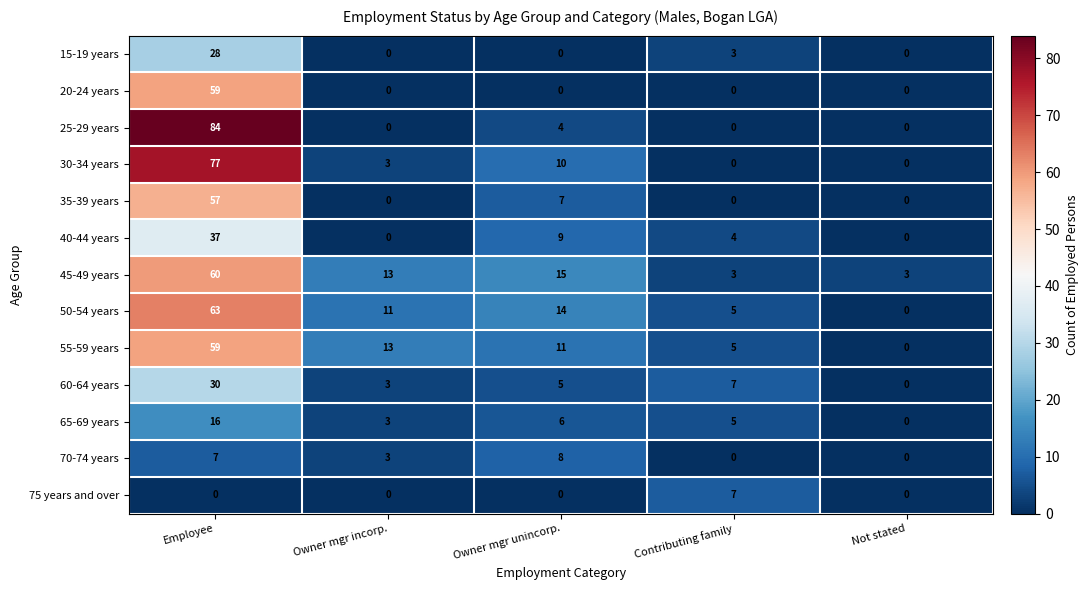

How many categories are shown in the chart?

5